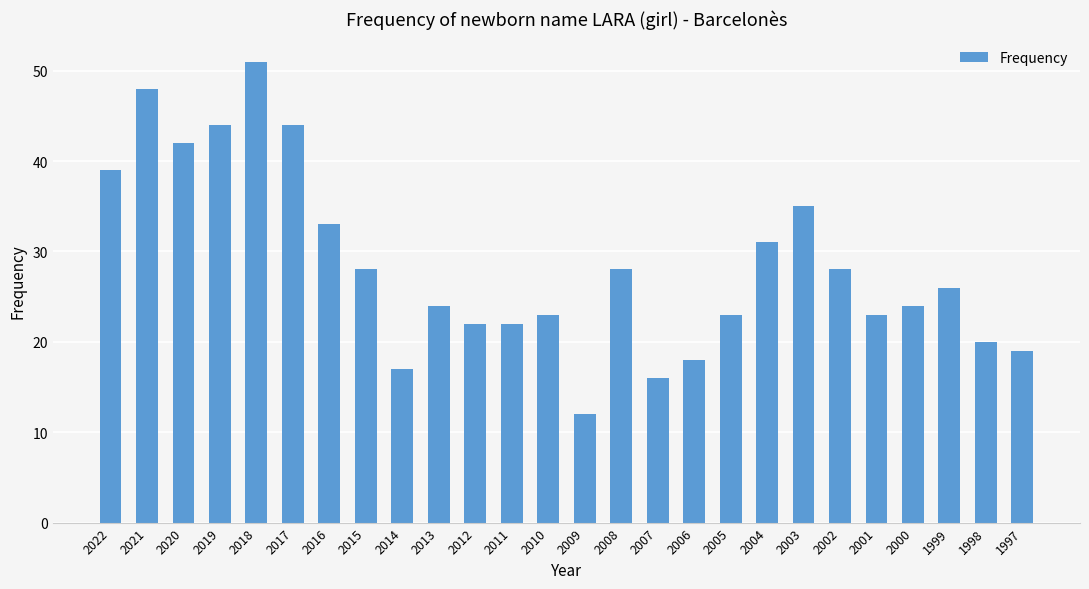

How many categories are shown in the chart?

26